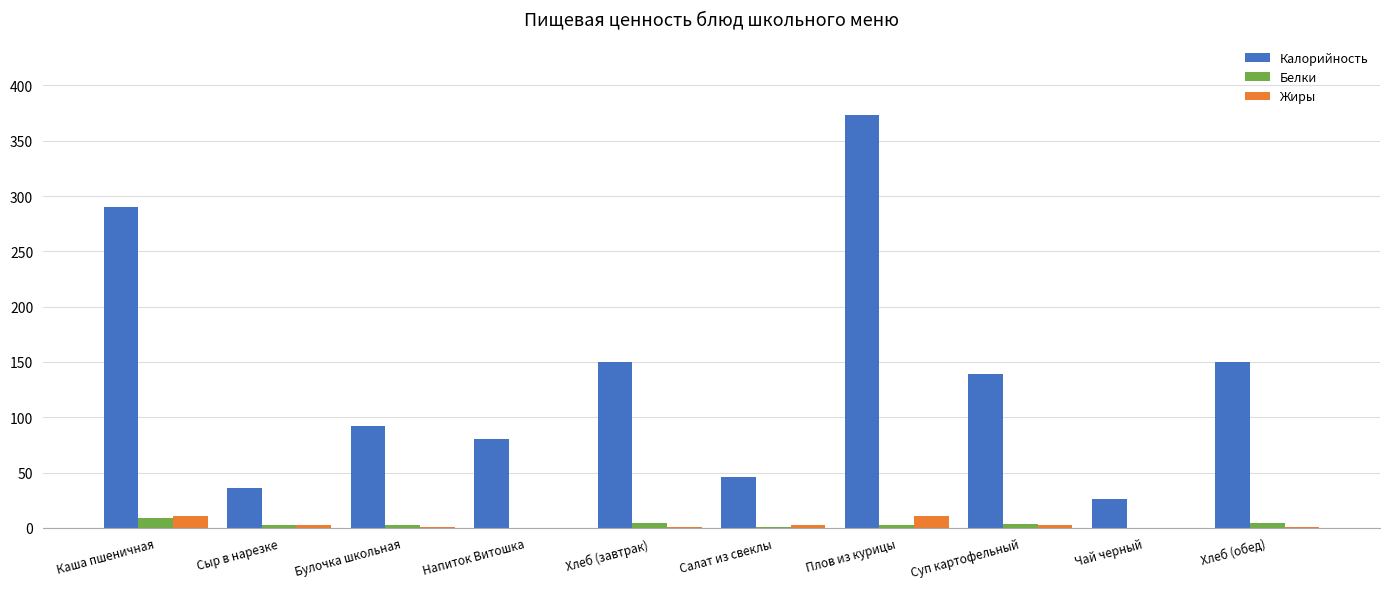

Between Салат из свеклы and Плов из курицы, which series saw the biggest shift?

Калорийность